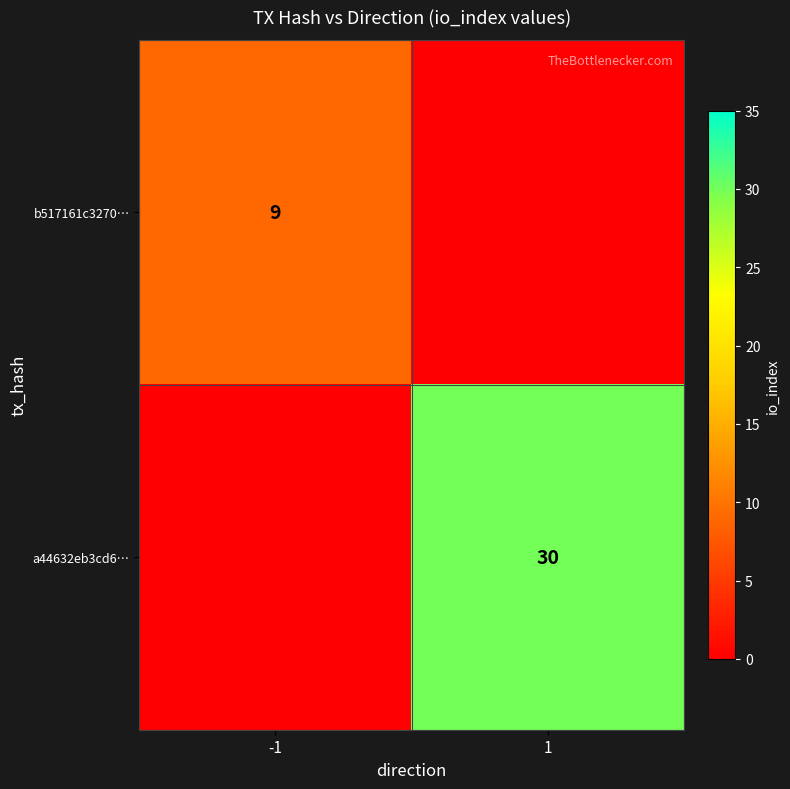

The value of a44632eb3cd6… at 1 is 9. True or false?

False